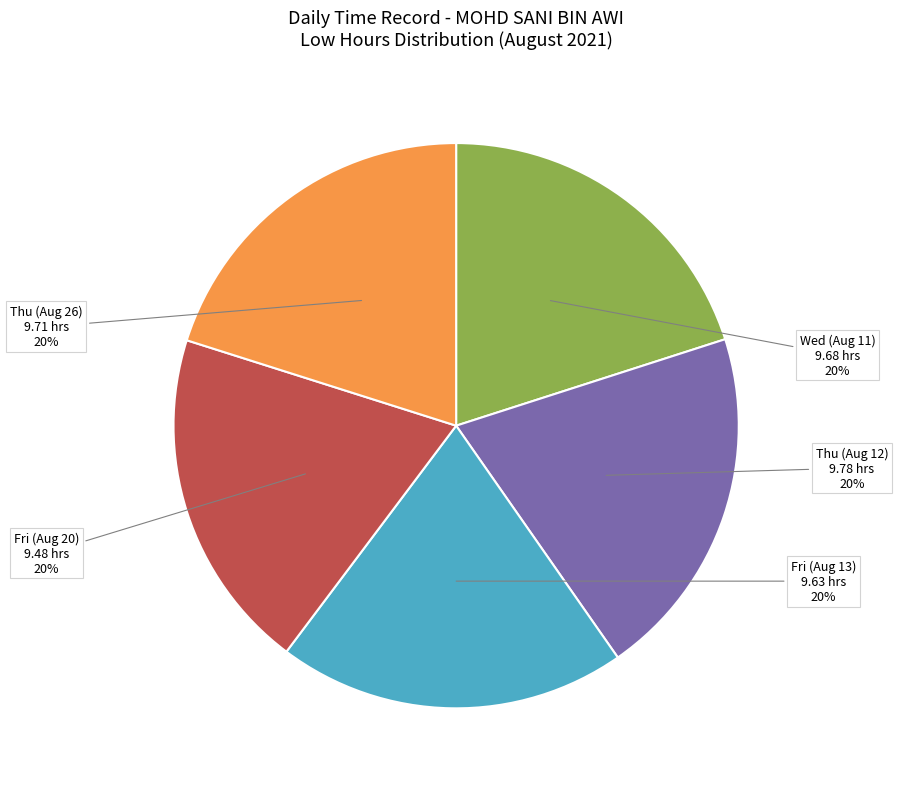

Is there a majority slice in this chart?

No